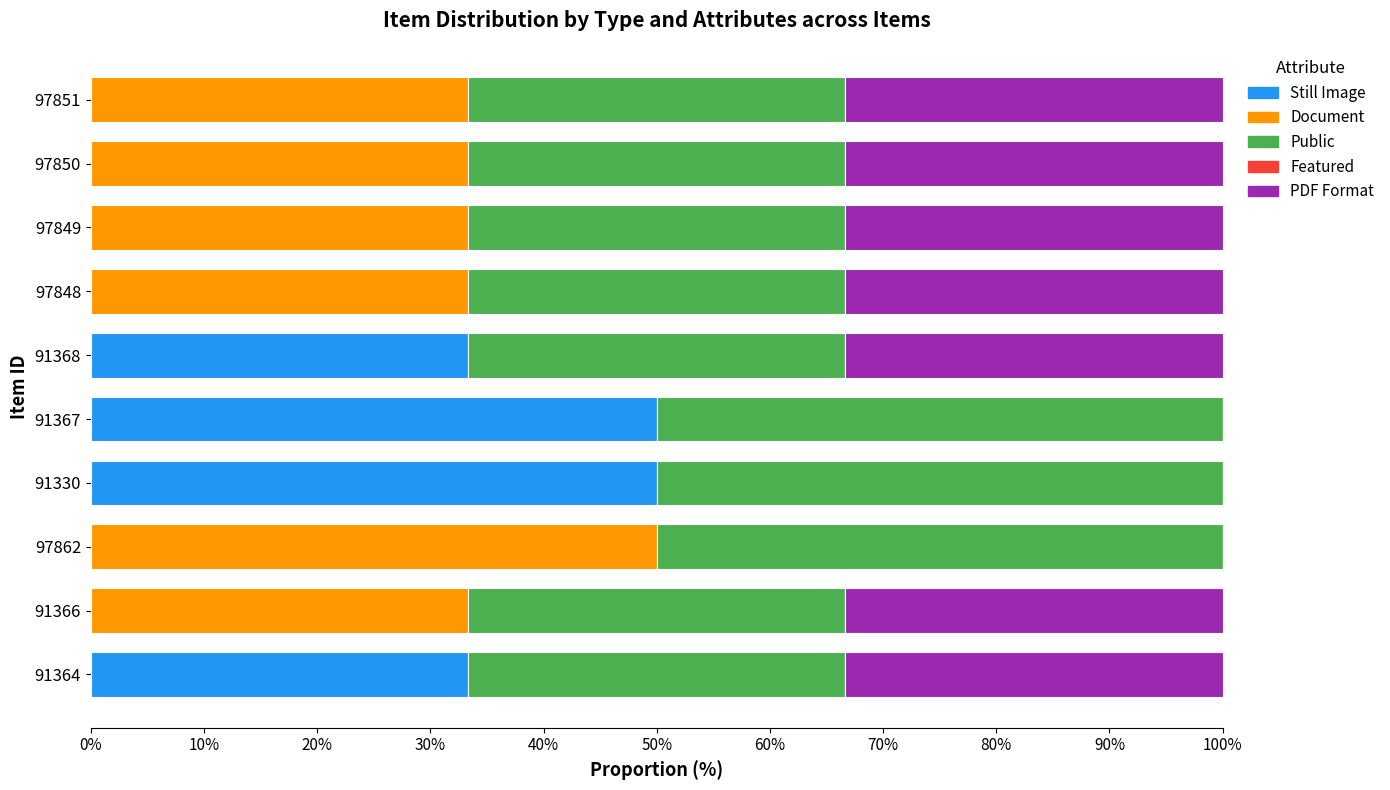

The Still Image series shows 11.2 at 91367. True or false?

False